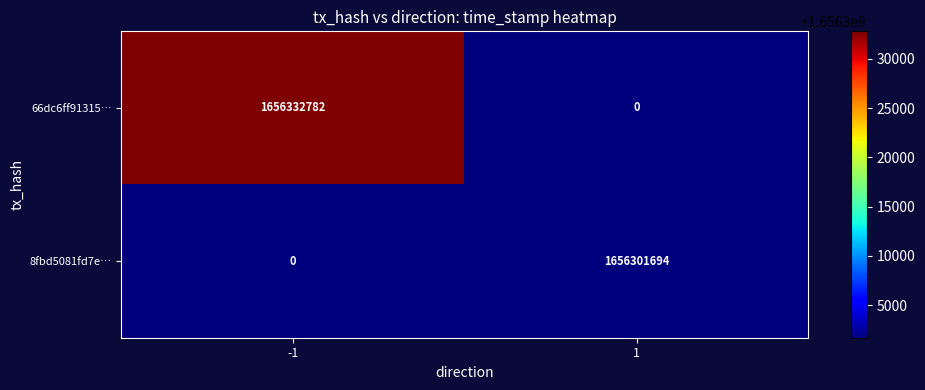

At how many categories does at least one series exceed 836798694?

2